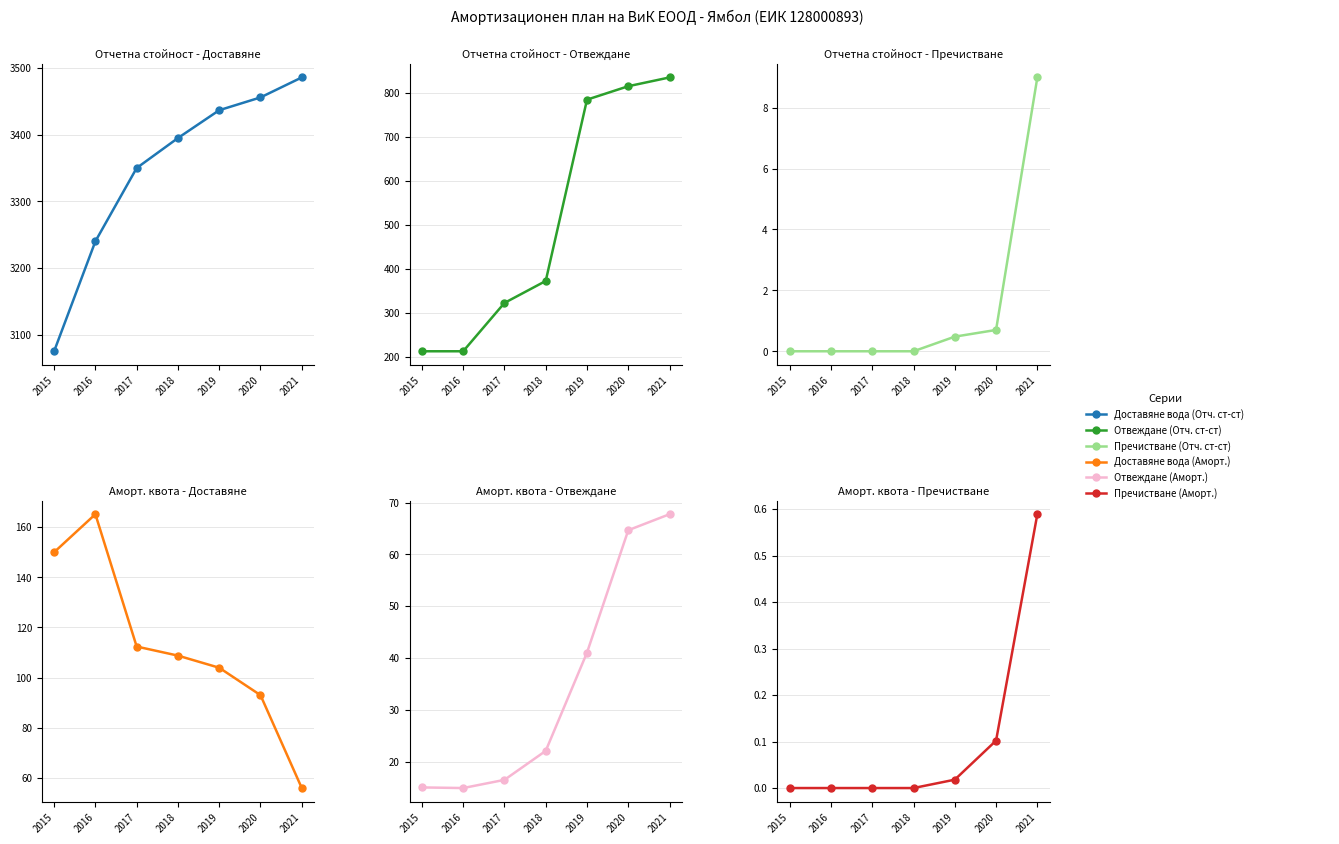

Is the value of Доставяне вода (Отч. ст-ст) at 2019 greater than the value of Доставяне вода (Аморт.) at 2017?

Yes